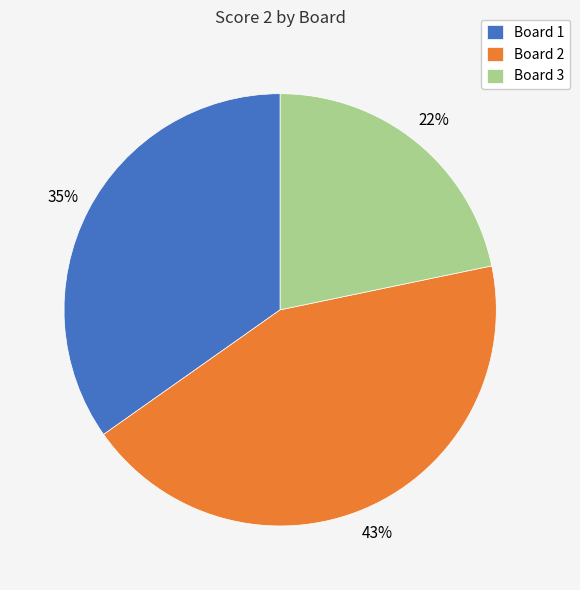

To the nearest percent, what is the combined percentage of Board 3 and Board 2?

65%